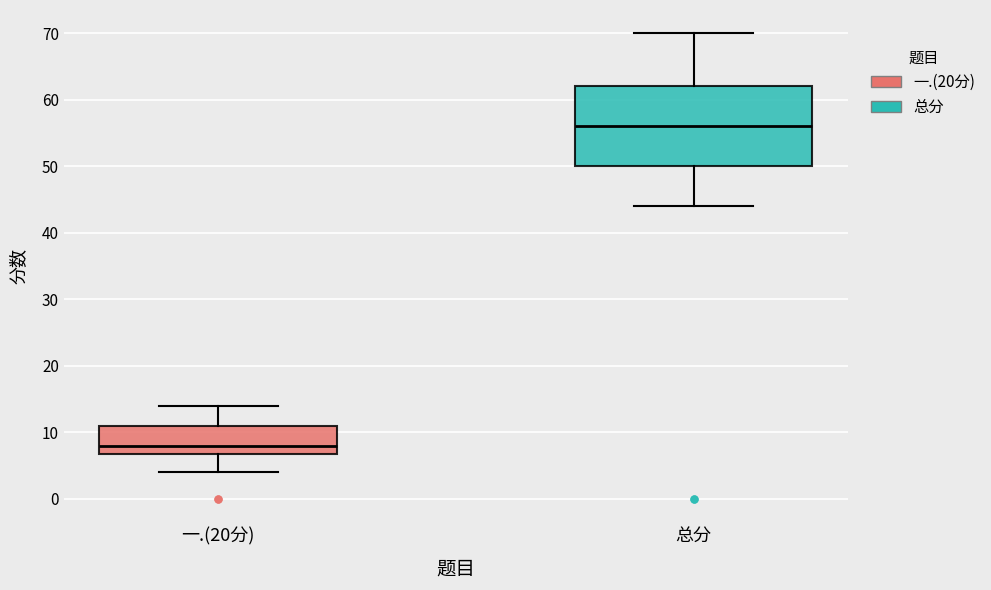

Comparing the boxes themselves (not the whiskers), which one is the tallest?

总分